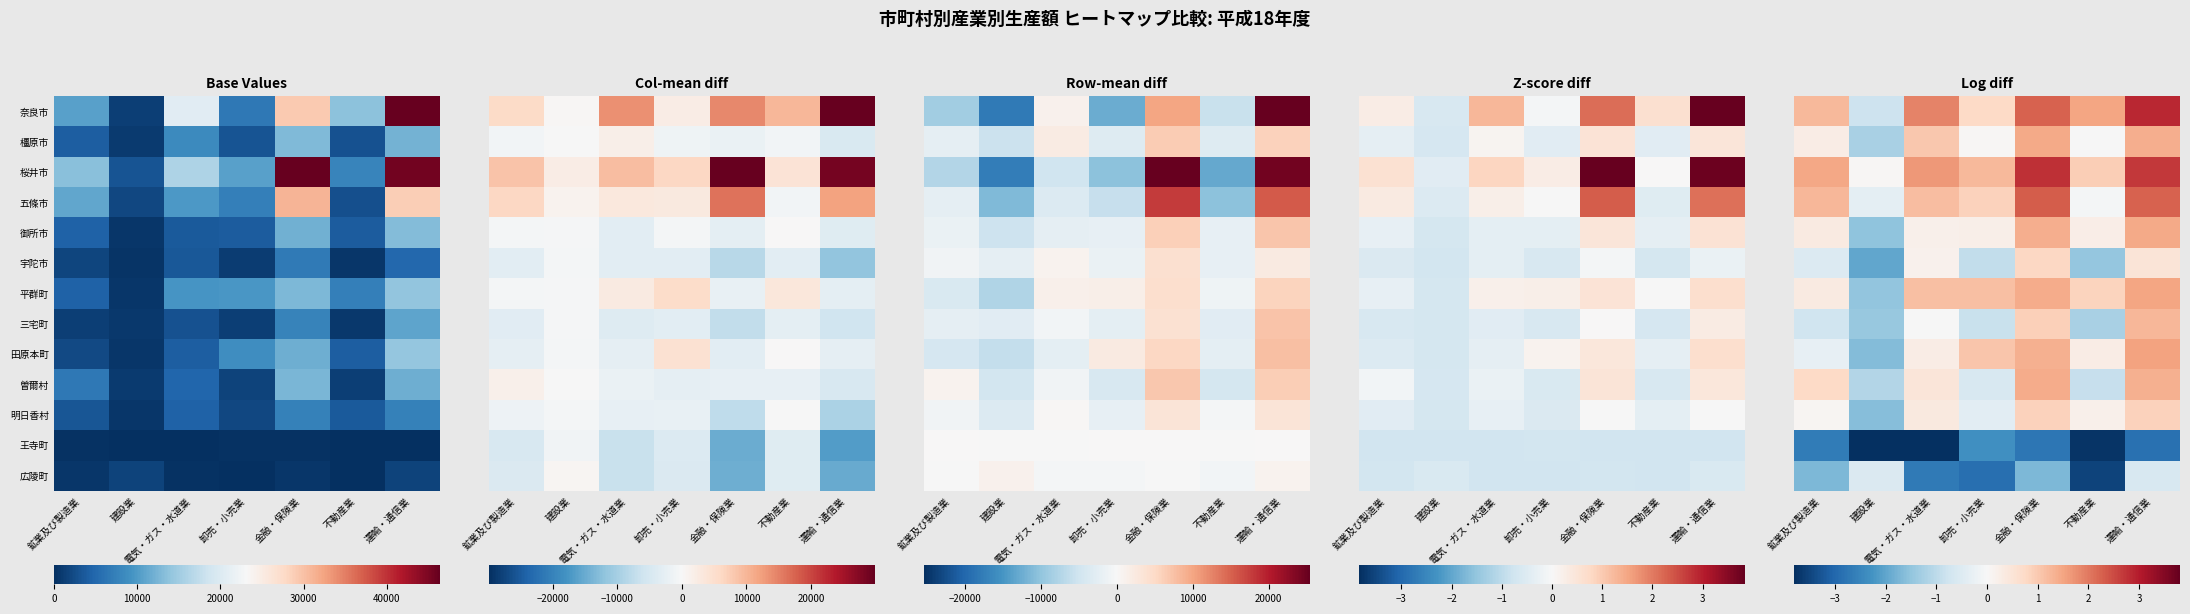

Which label corresponds to the smallest value in the chart?

建設業